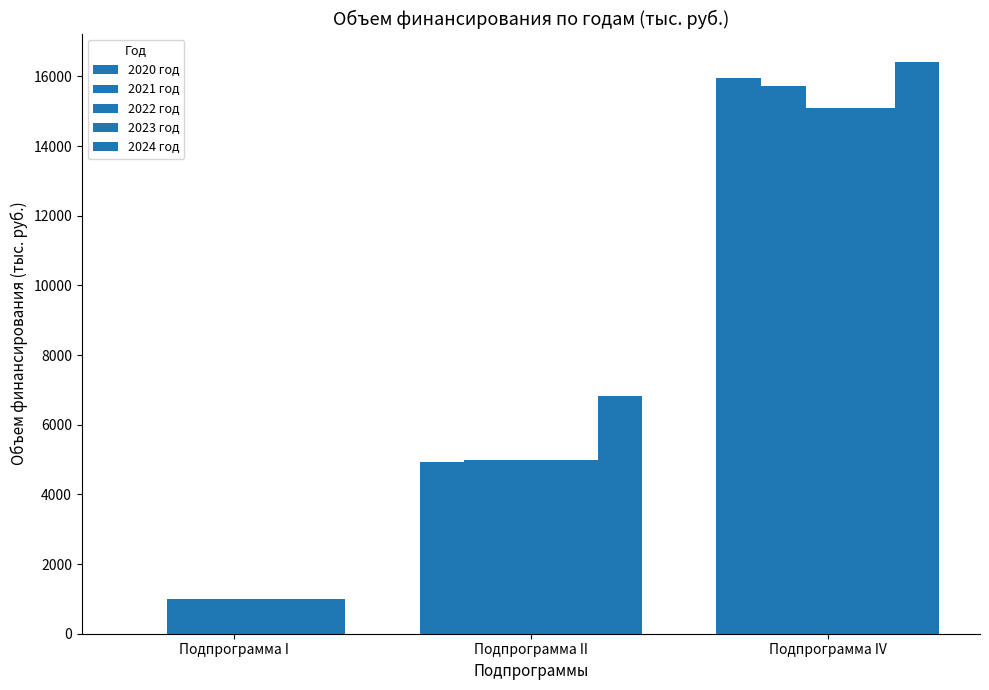

How many distinct data groups are displayed?

5